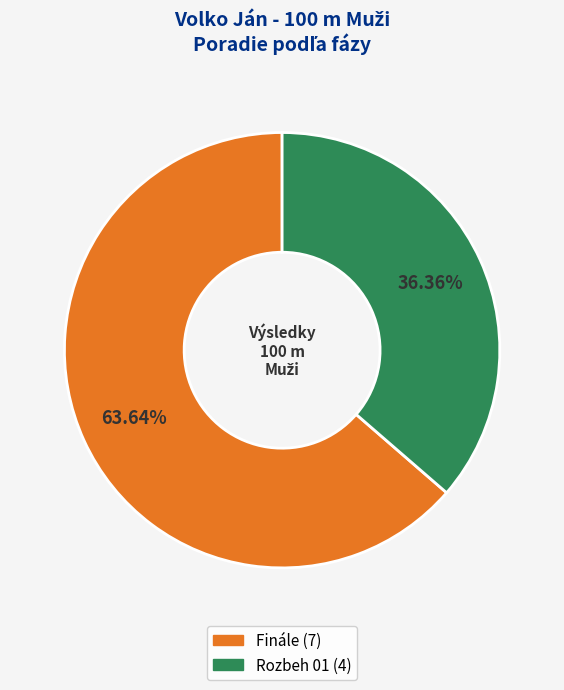

True or false: Finále accounts for 74% of the total.

False